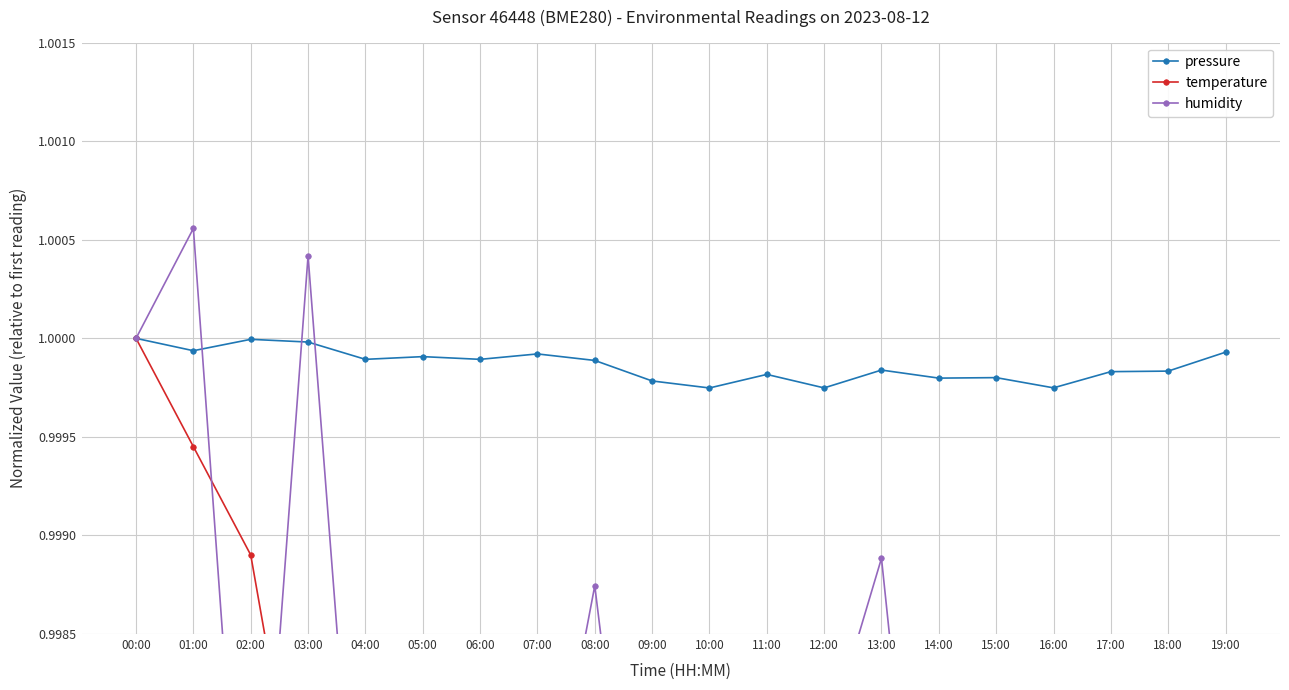

Which has a higher value, 10:00 or 11:00?

11:00